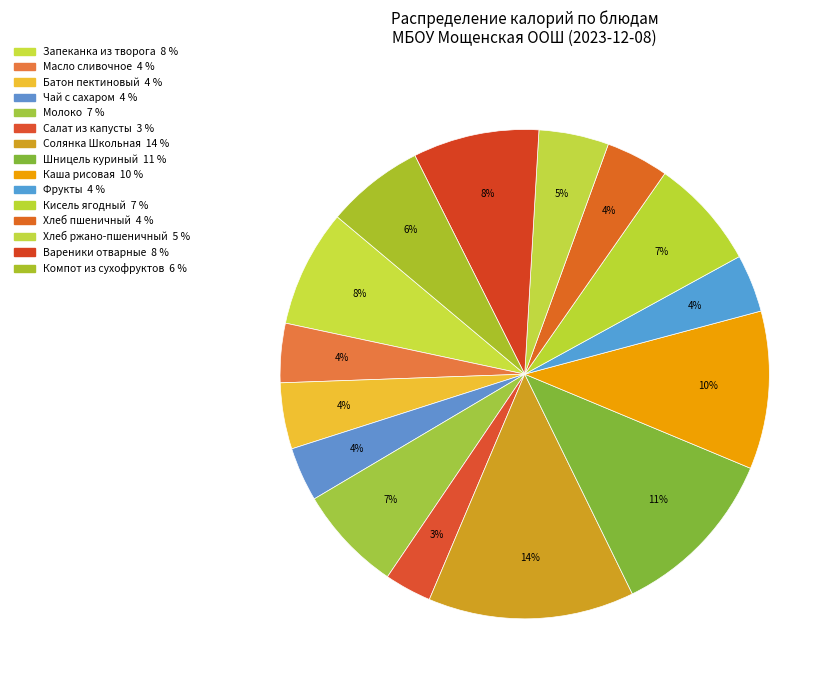

Does any single category account for the majority?

No